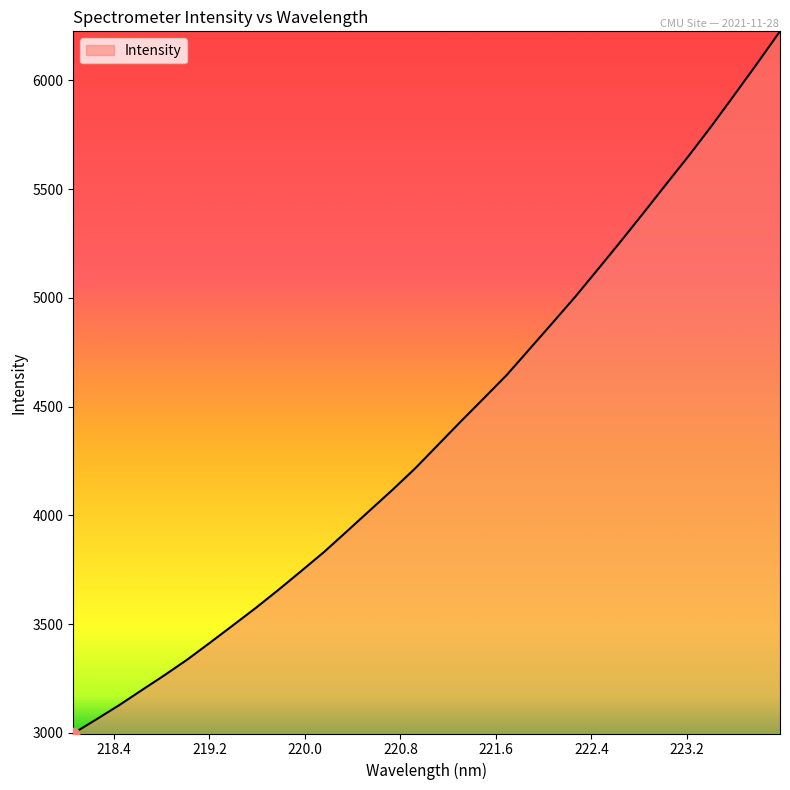

What is the minimum value shown in the chart?

2996.8